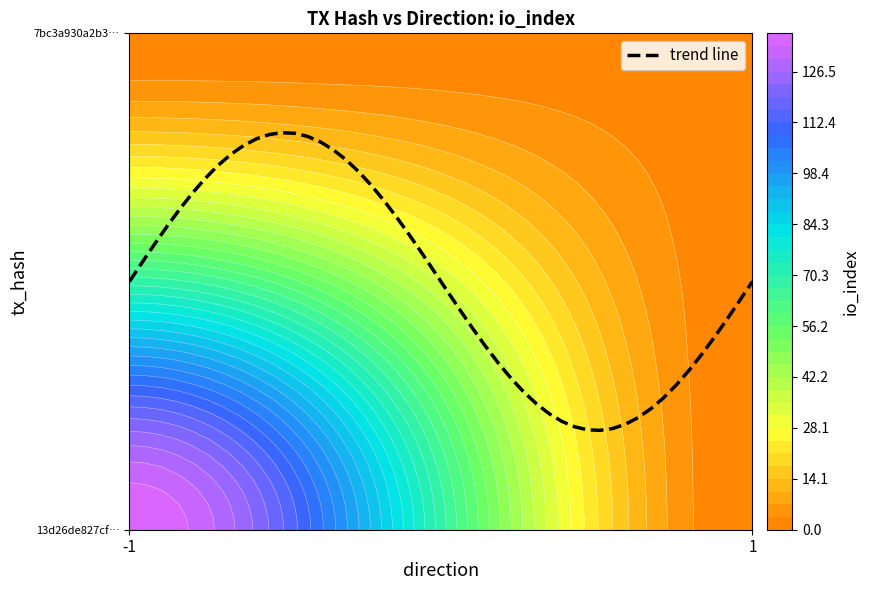

The value of 7bc3a930a2b31ce1c9fd4acdd24351c7b779293 at io_index is 2. True or false?

True